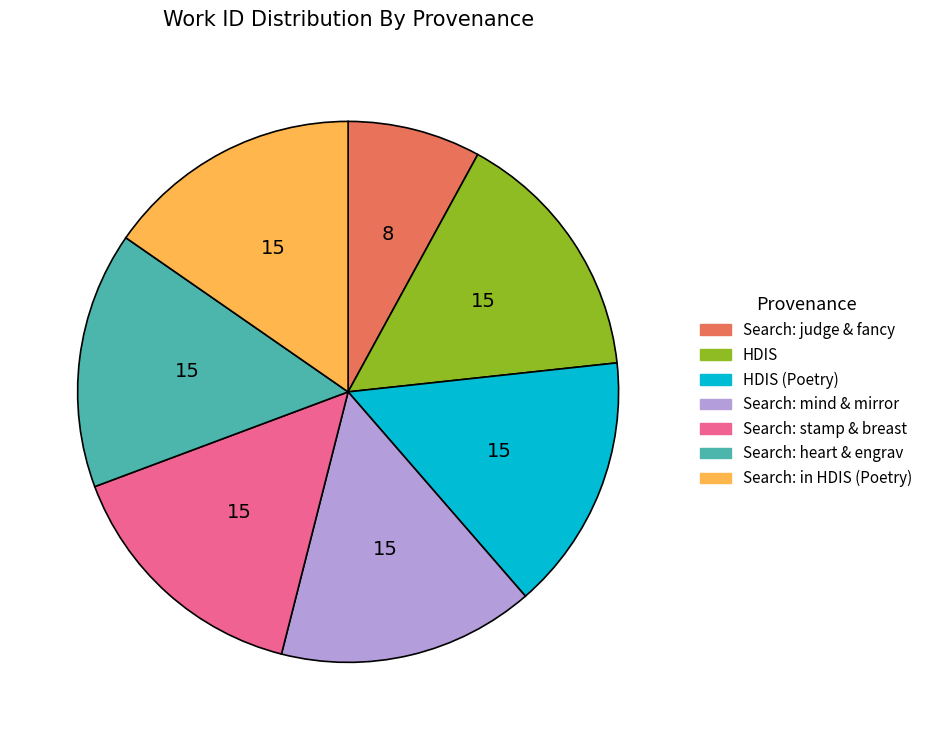

Is there any slice that represents more than half of the pie?

No